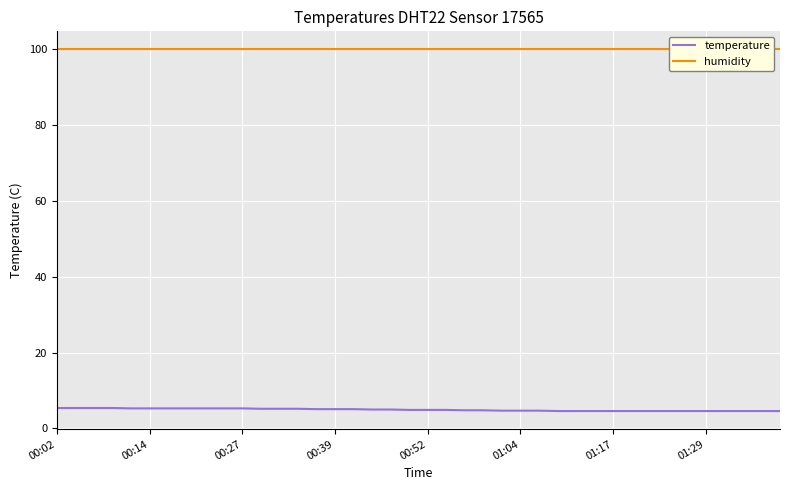

Does the chart display data point markers on the line(s)?

No